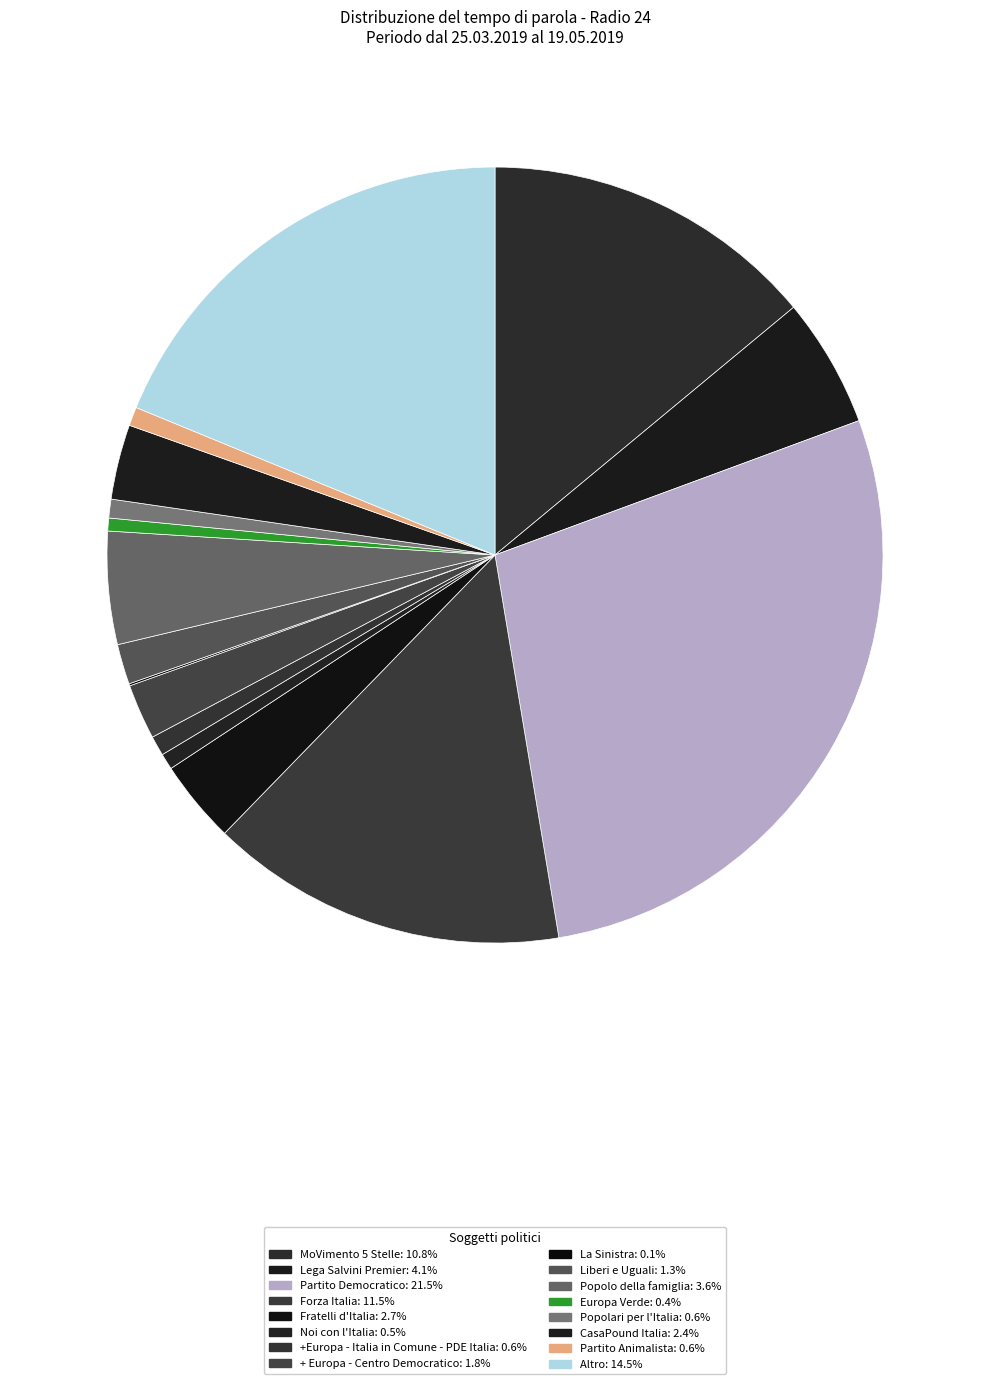

What percentage is NOT represented by + Europa - Centro Democratico?

97.7%